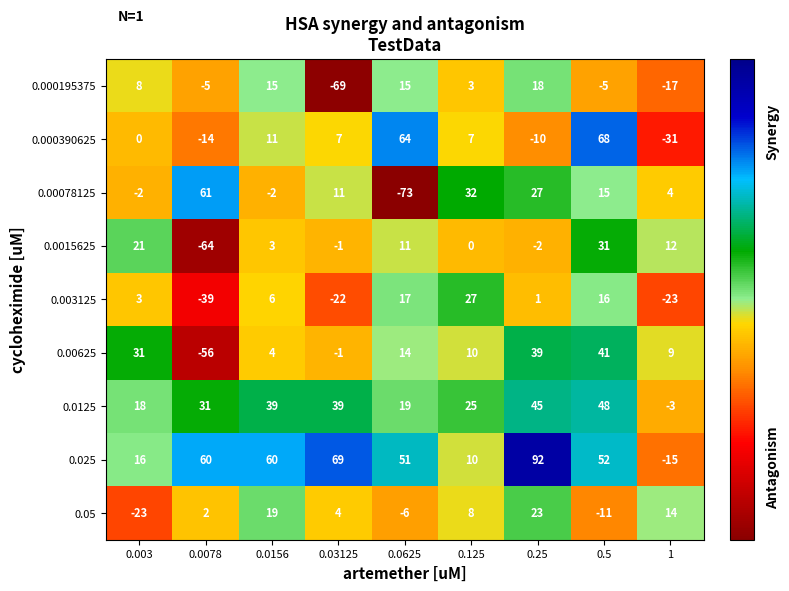

Which series has the widest spread of values?

0.00078125